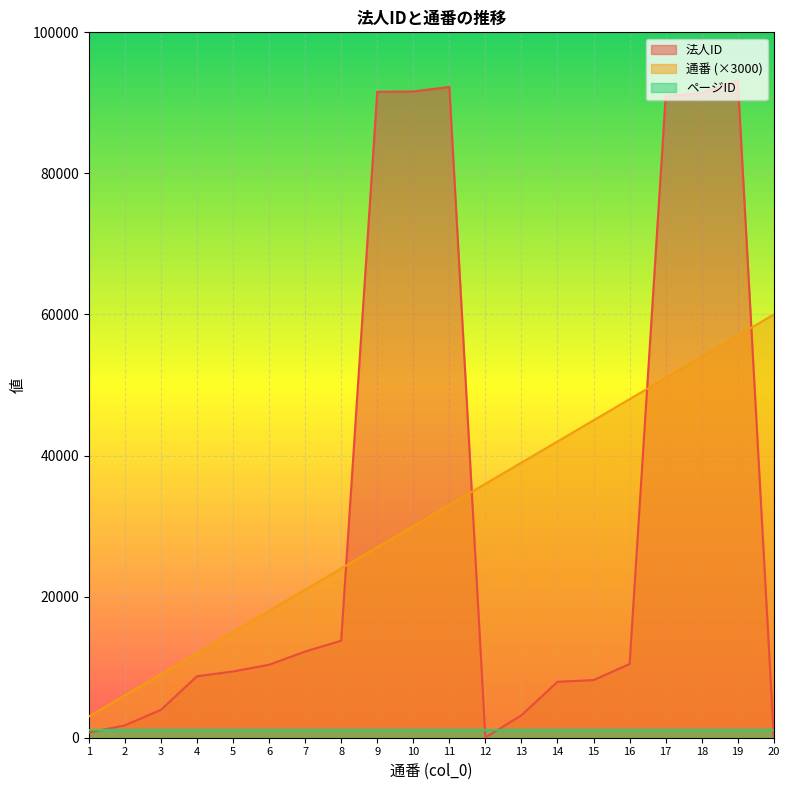

At which label does 法人ID reach its peak?

19